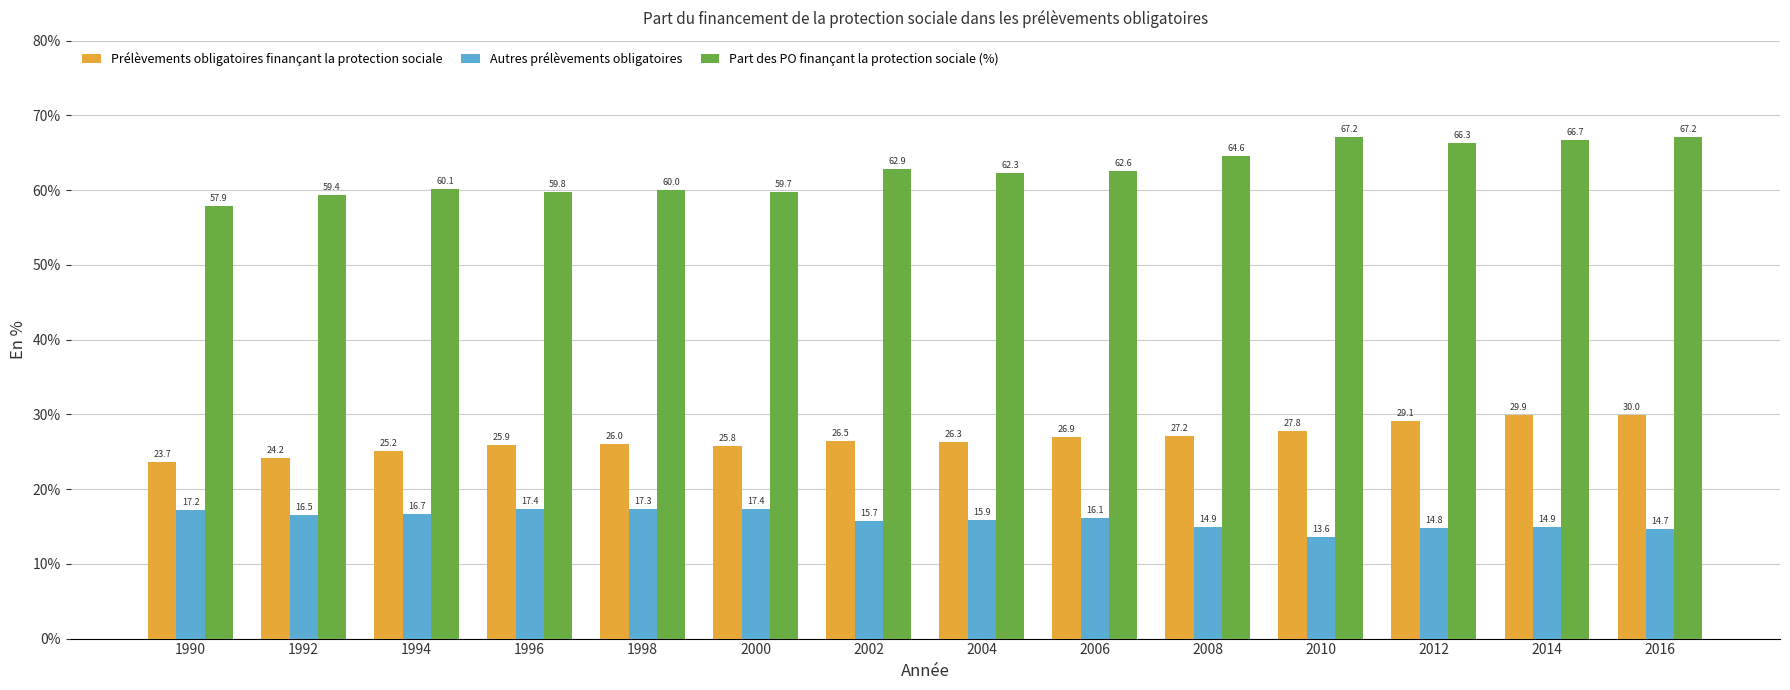

Does the chart contain any negative values?

No